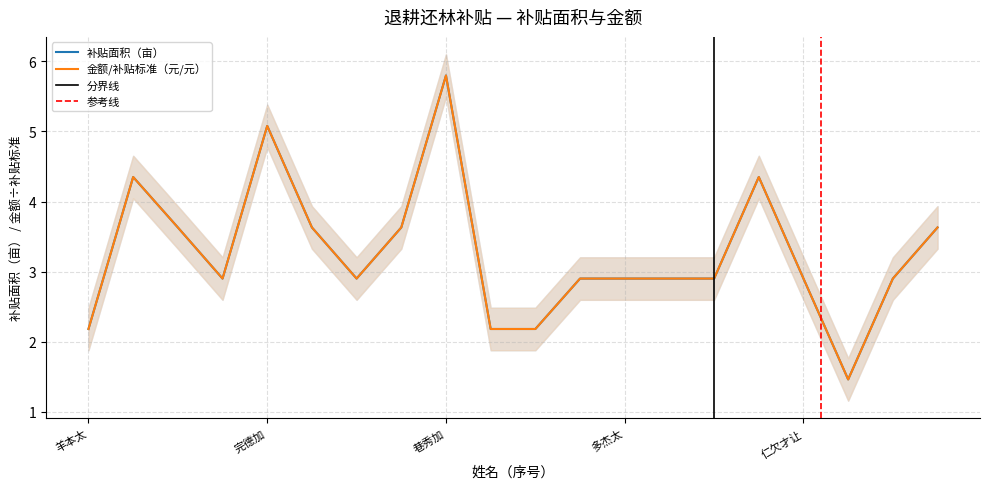

Does the chart display data point markers on the line(s)?

No